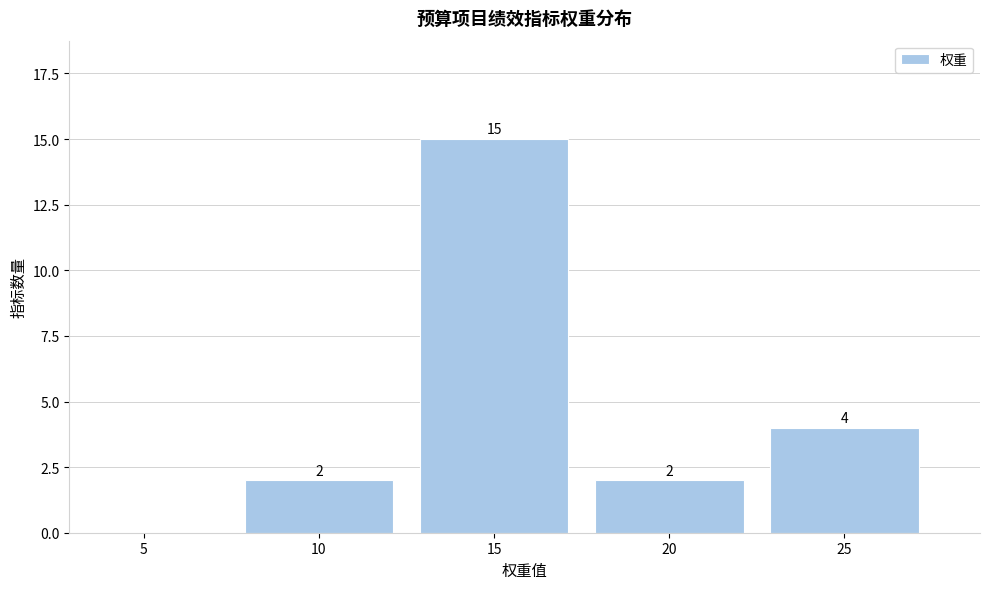

Reading left to right, list all the values displayed in this chart.

5=0	10=2	15=15	20=2	25=4